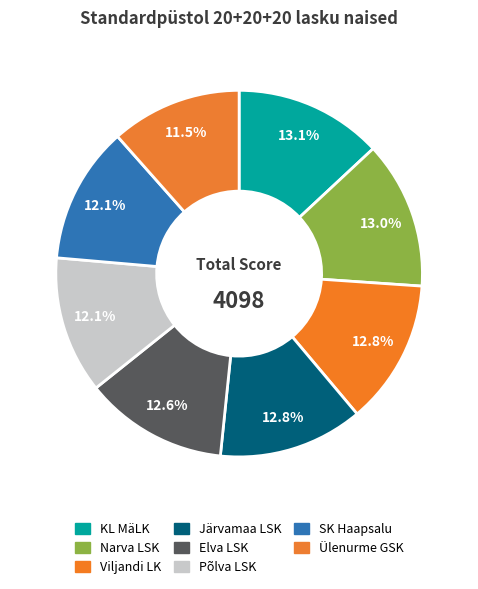

To the nearest percent, what is the combined percentage of KL MäLK and Narva LSK?

26%